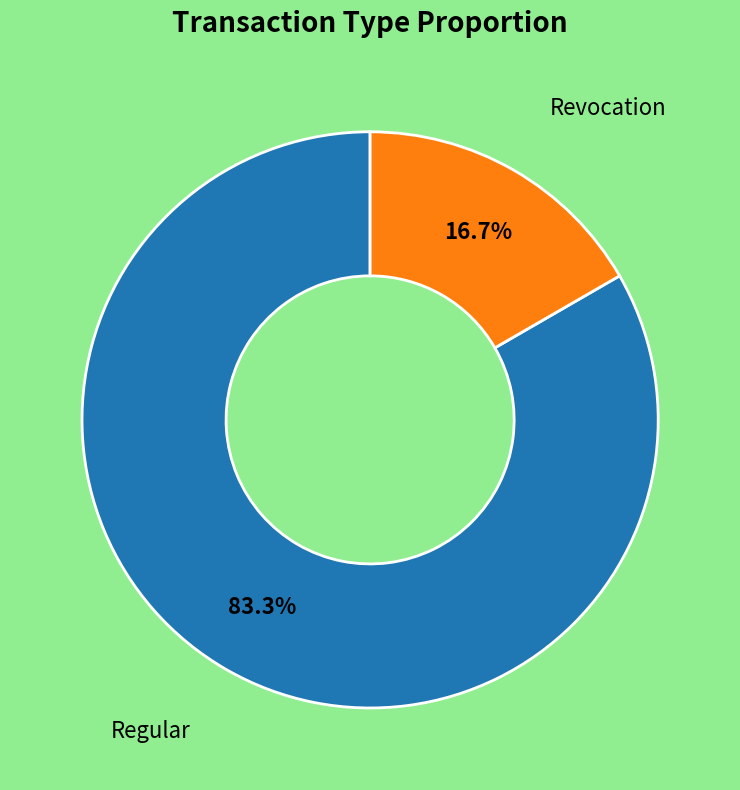

Is there a majority slice in this chart?

Yes